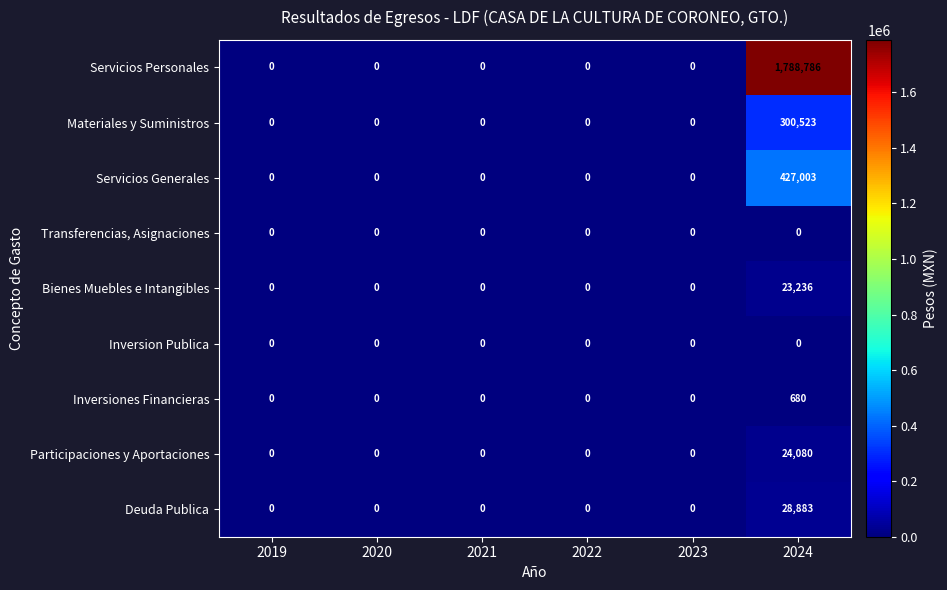

What is the difference between the maximum and minimum values in the Inversiones Financieras series?

680